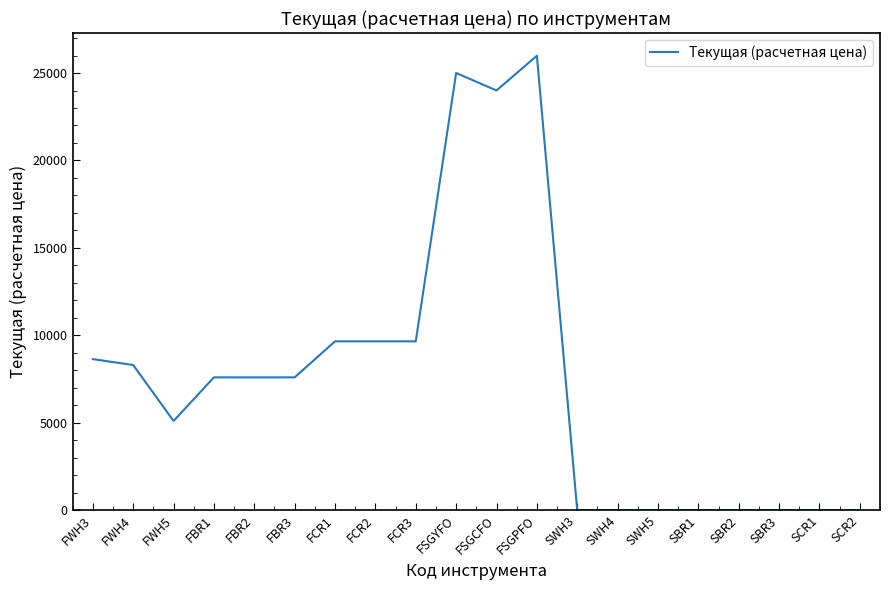

What is the difference between the maximum and minimum values?

25988.8